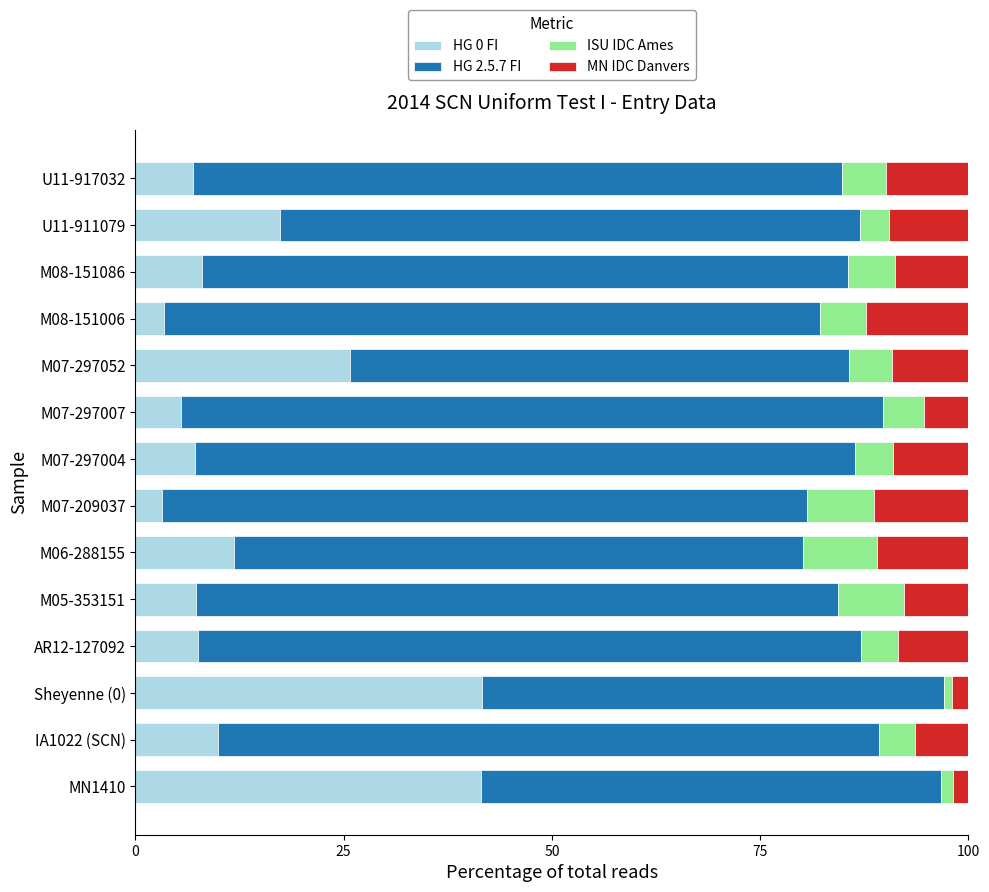

What is the minimum value for HG 0 FI?

3.2